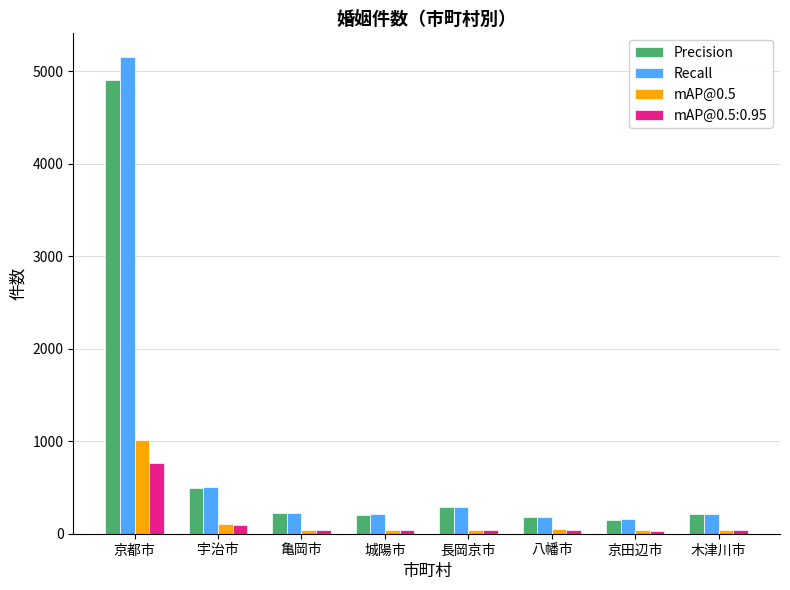

What is the difference between the second highest and minimum values in the Recall series?

349